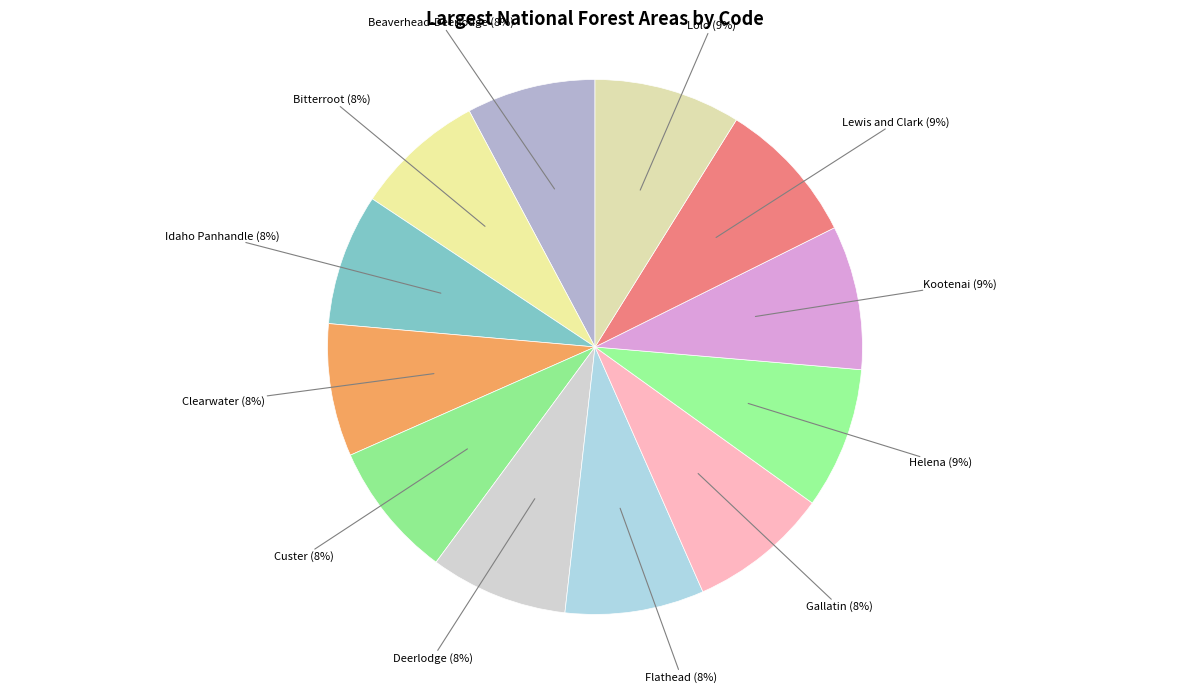

Is the sum of Custer and Deerlodge greater than half?

No